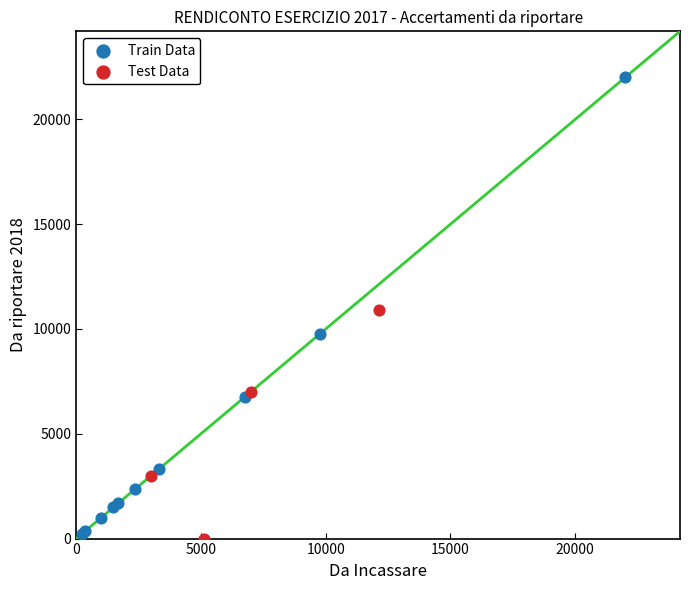

Which series has the largest Y range (max minus min)?

Train Data